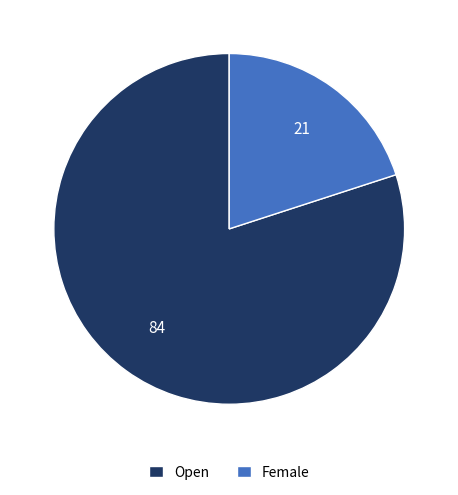

Which category has the smallest portion of the pie?

Female